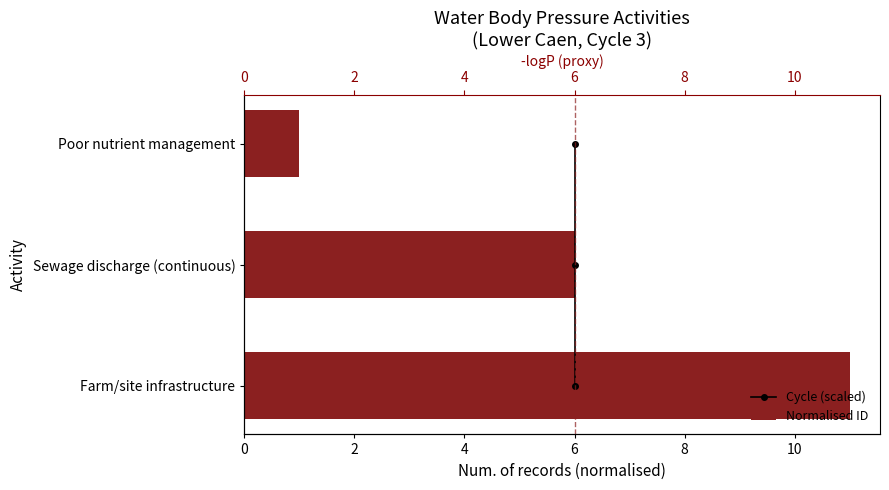

What are all the series names shown in the legend?

Cycle (scaled), Normalised ID